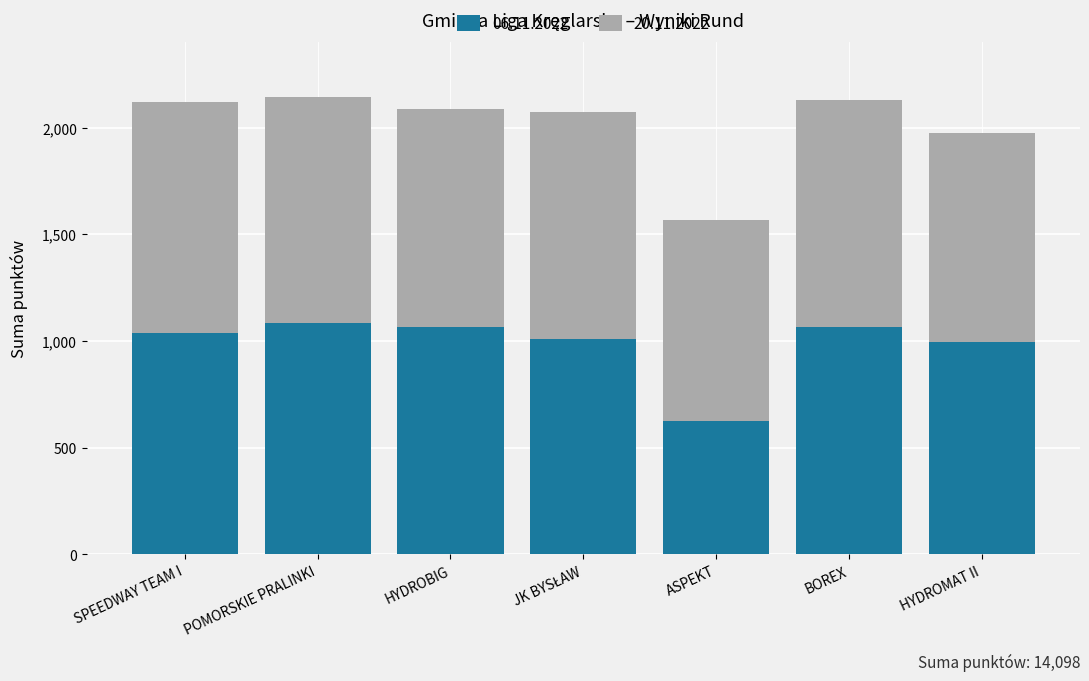

Is it true that 06.11.2022 equals 239 at ASPEKT?

False